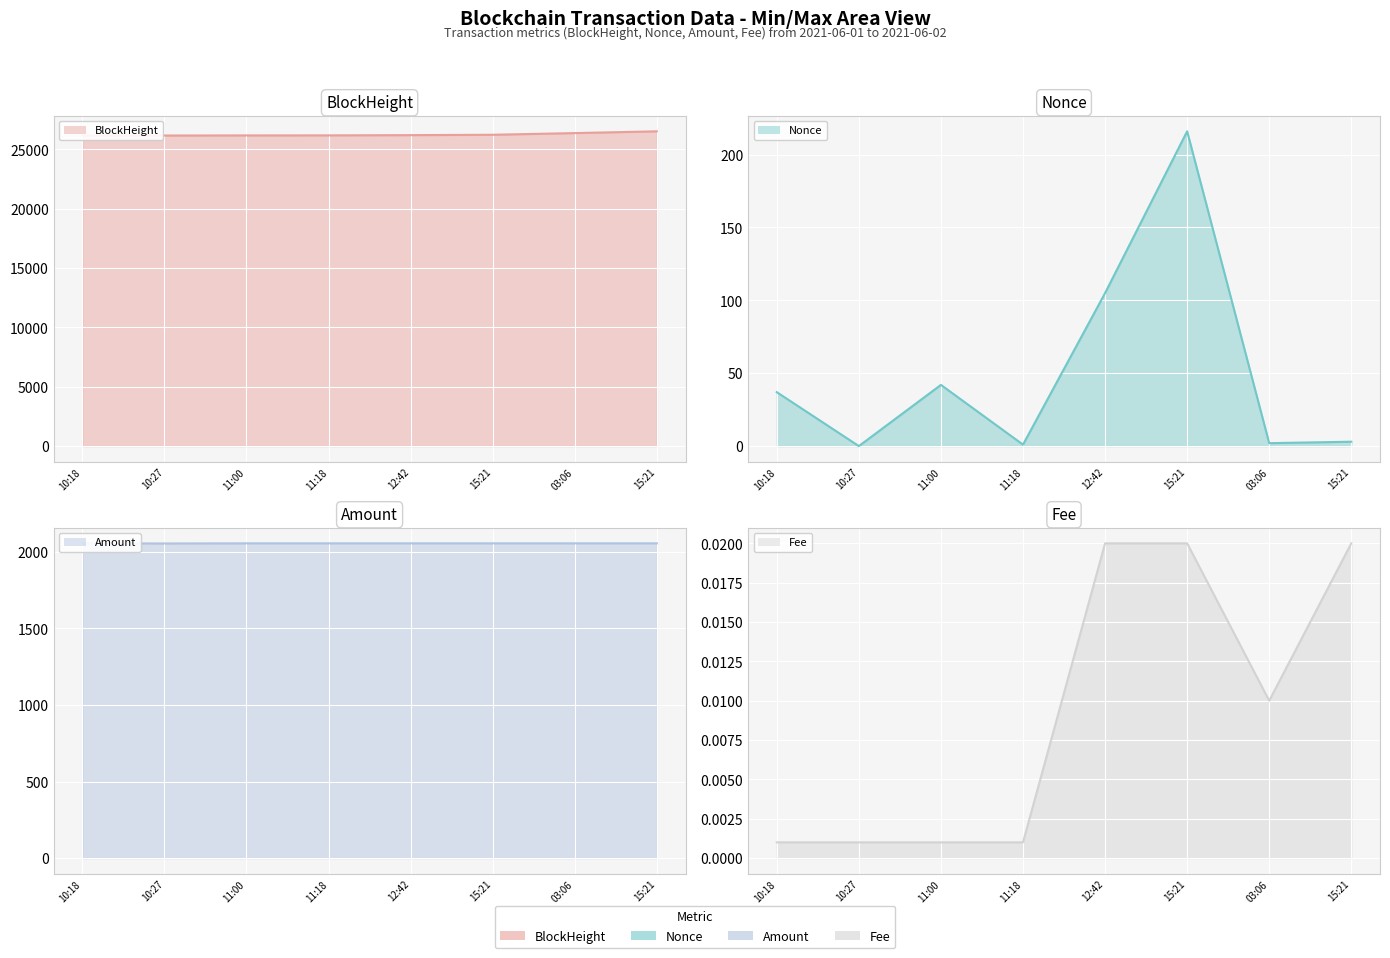

True or false: Nonce (line) and Amount (line) intersect in this chart.

False